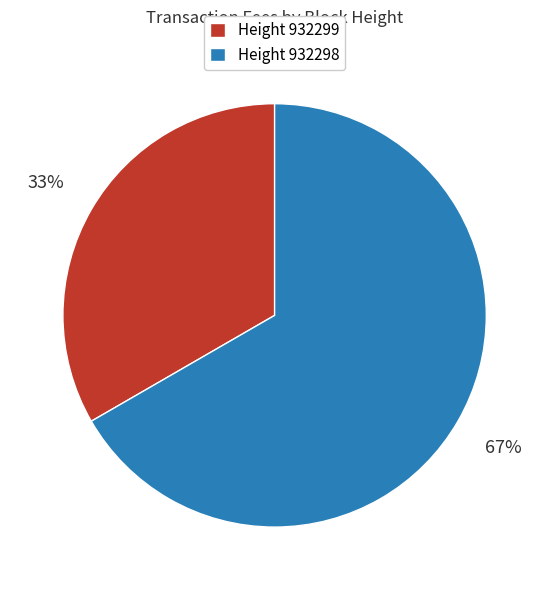

True or false: Height 932298 accounts for 61% of the total.

False